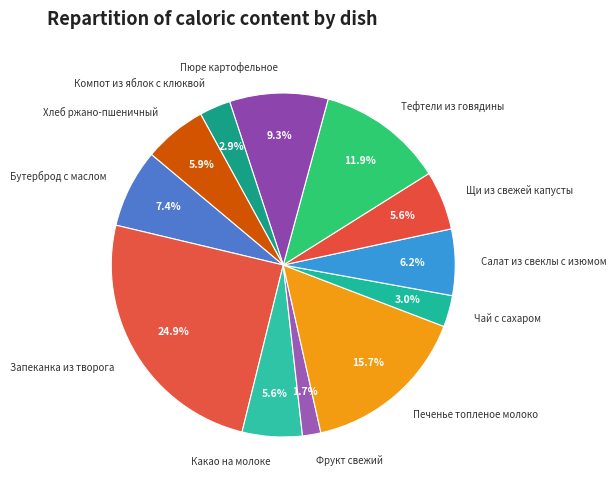

The Фрукт свежий slice represents 2% of the pie. True or false?

True